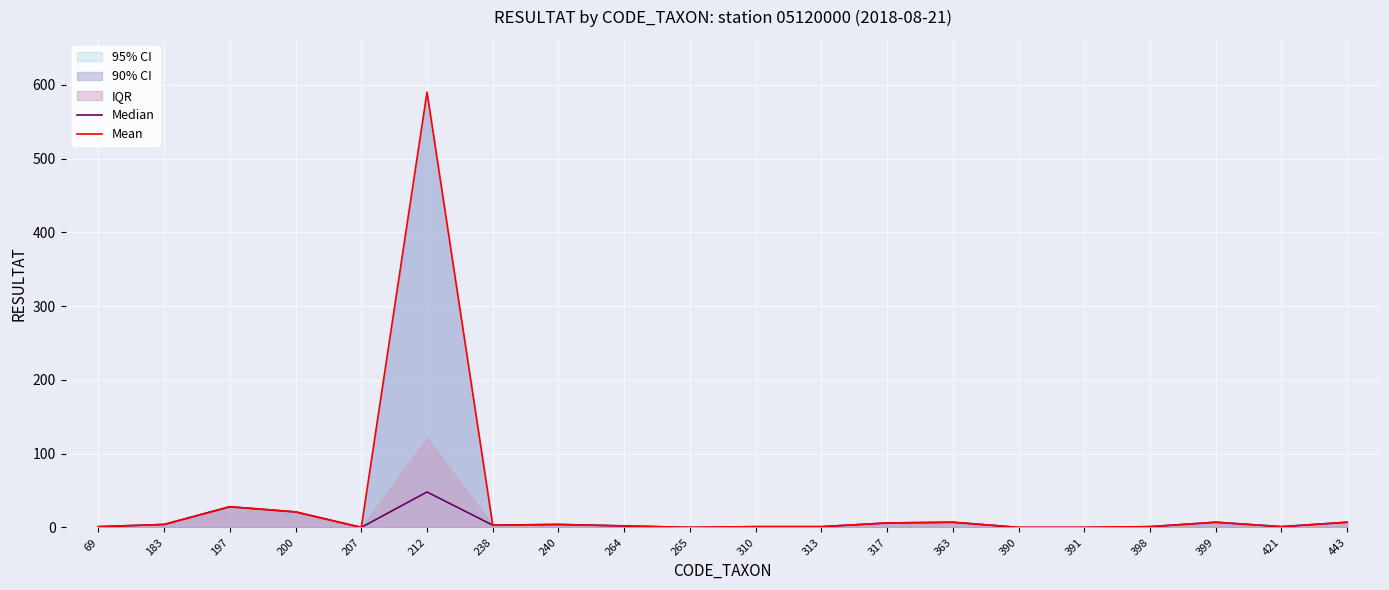

At how many categories does at least one series exceed 10?

3